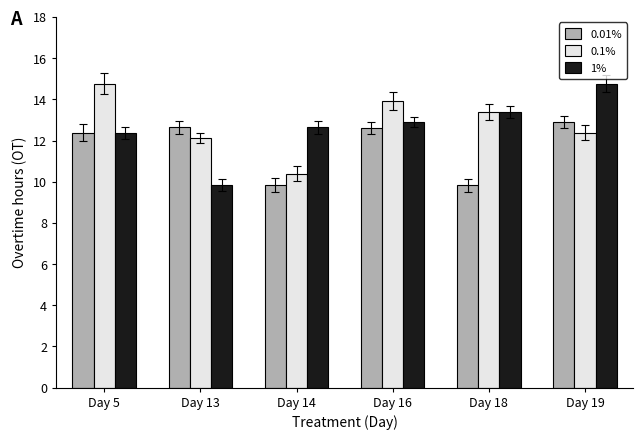

How many data points does each series have?

6